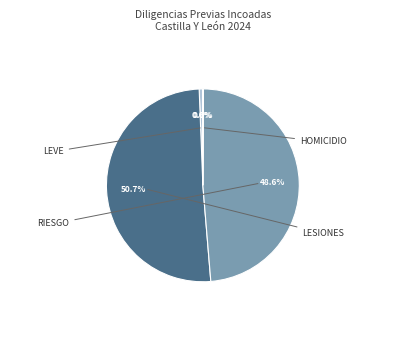

To the nearest percent, what is the average slice percentage?

25%